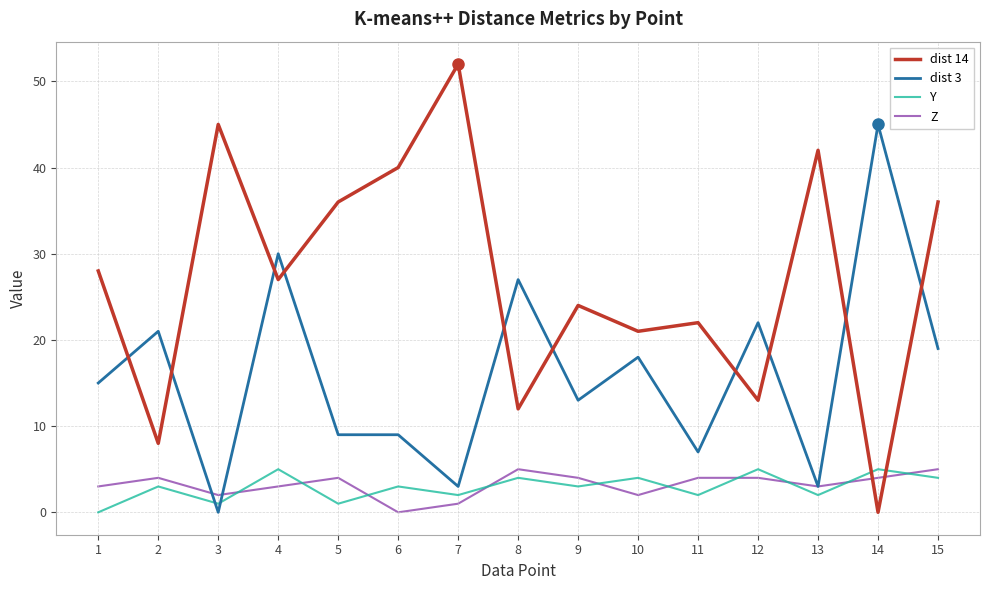

The dist 14 series shows 27 at 4. True or false?

True